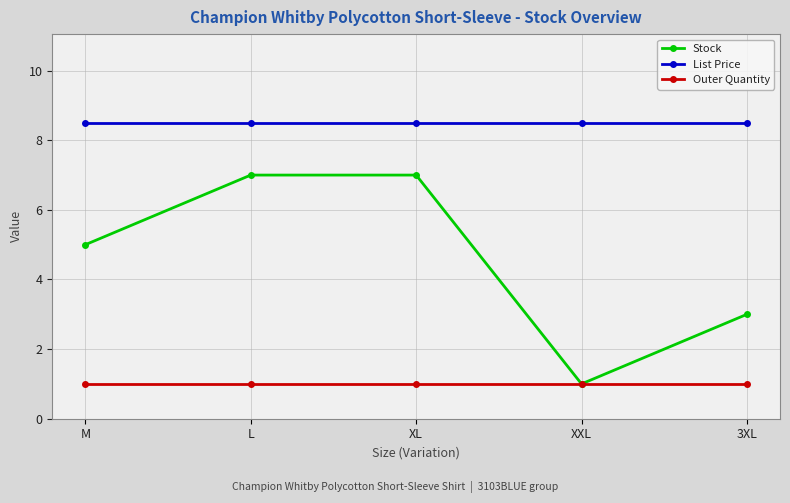

True or false: Stock has more than 1 points higher than both neighbors.

False